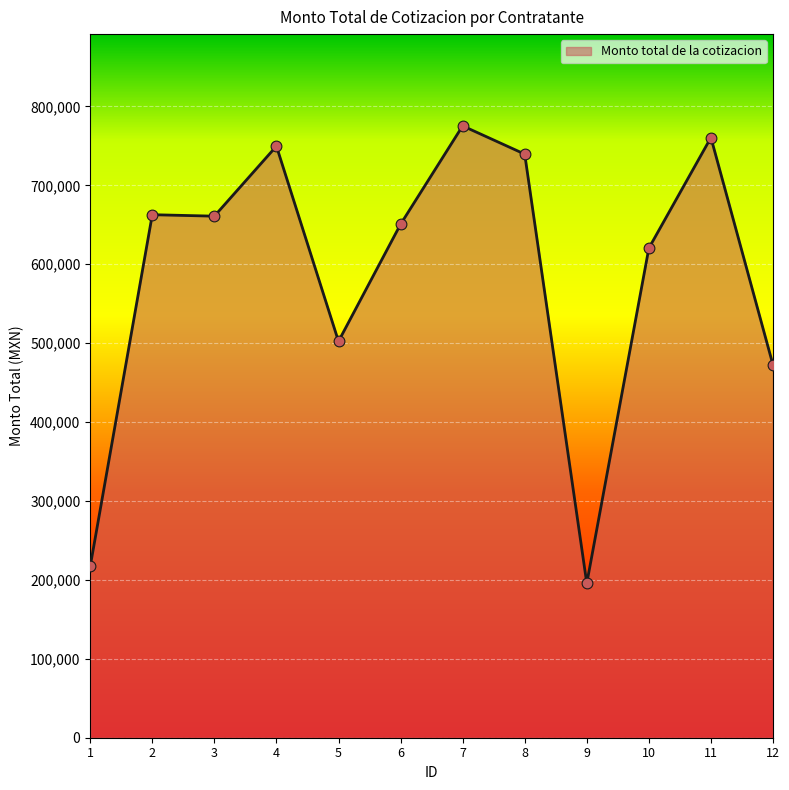

Approximately how many times larger is the value at 7 compared to 1?

3.6